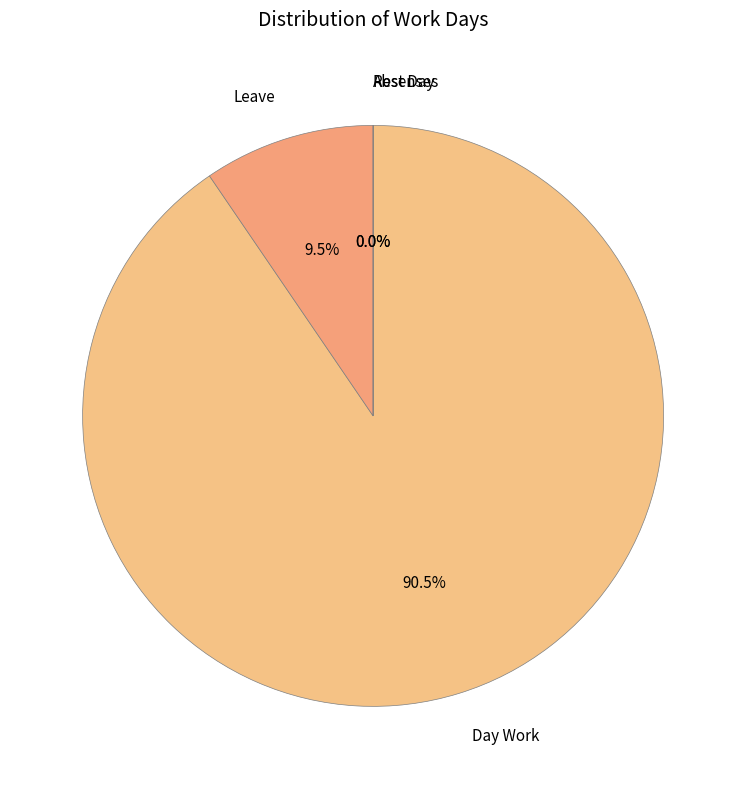

Is the sum of Absenses and Rest Day greater than half?

No